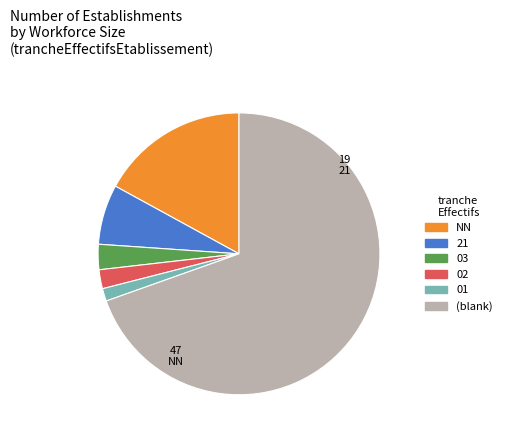

Which has a higher value, NN or (blank)?

(blank)